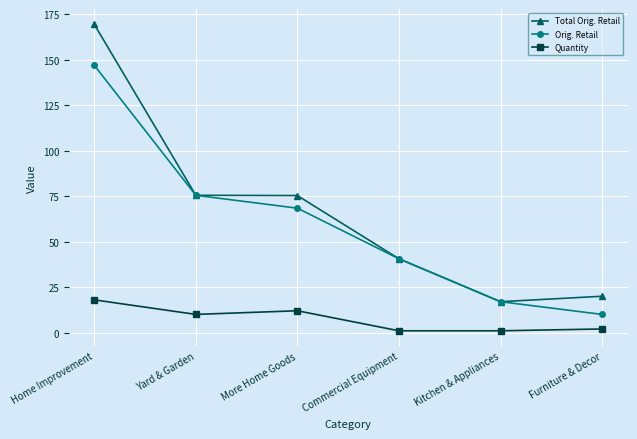

Which series has the largest range (max minus min)?

Total Orig. Retail